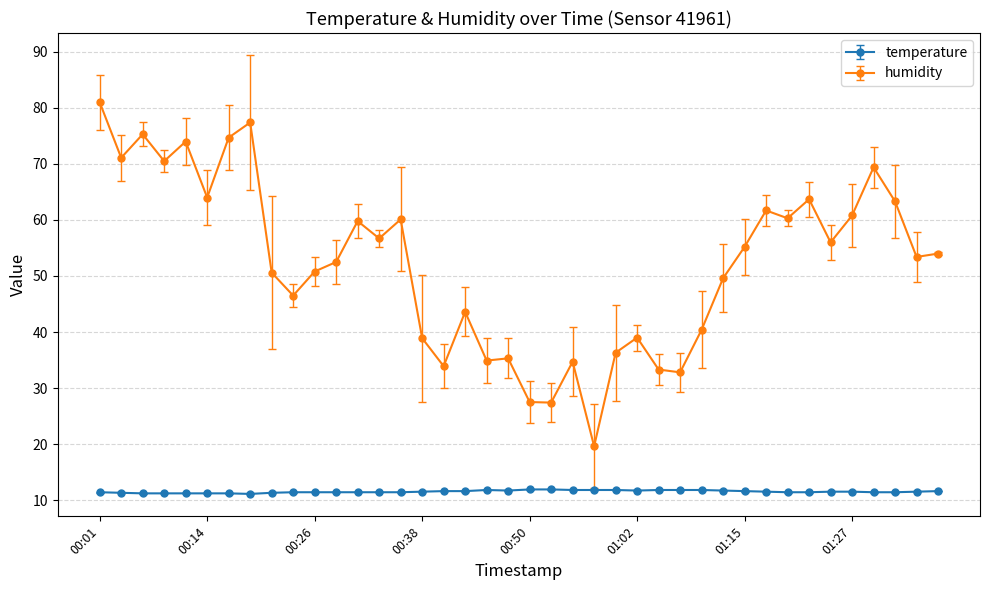

What is the value of the temperature point at the 8th from the left?

11.1